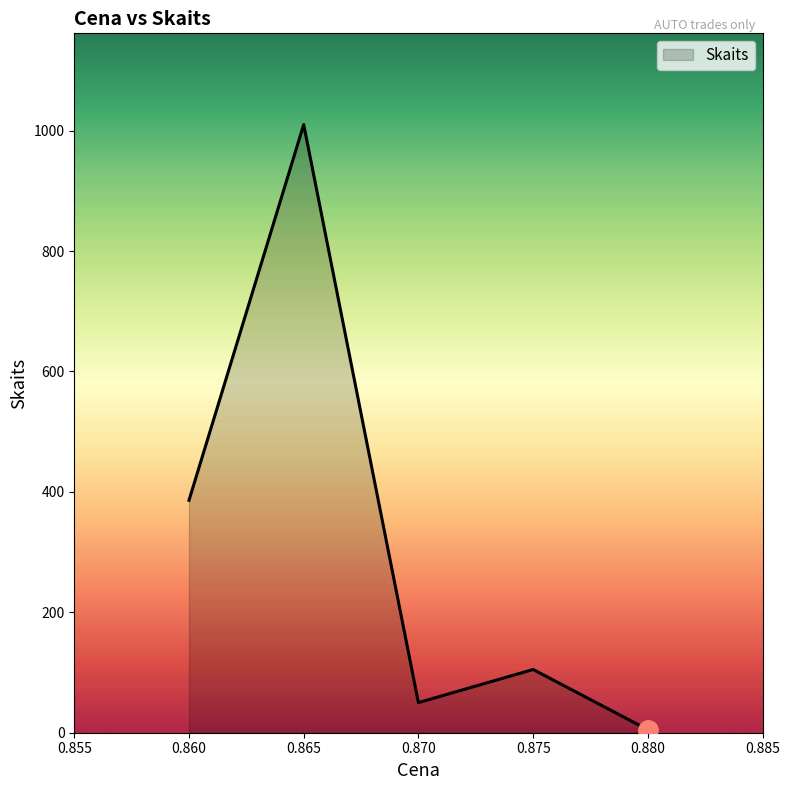

The value at 0.875 is 58. True or false?

False